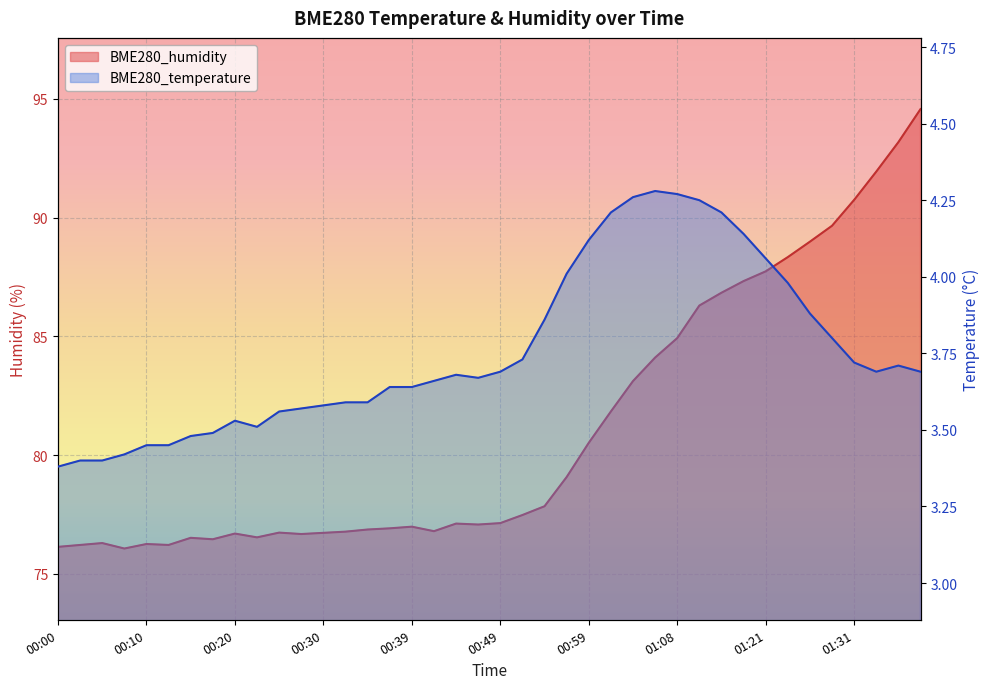

At which label is BME280_humidity closest to 85?

01:08